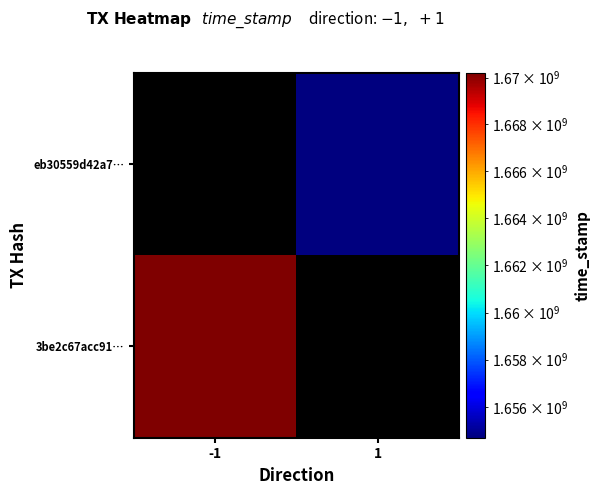

Which category has the highest value in the eb30559d42a7… series?

-1